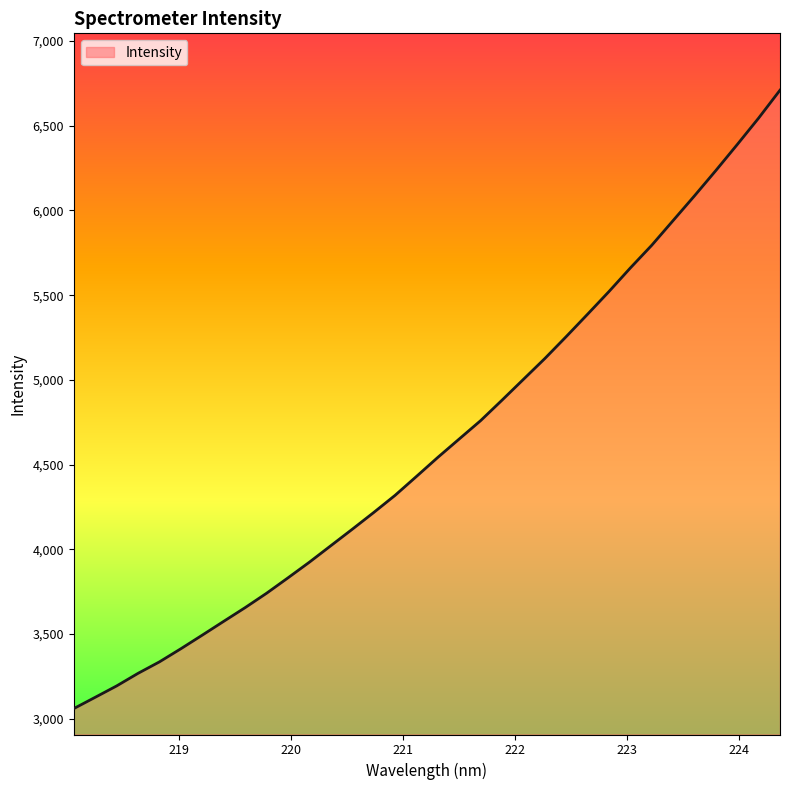

What is the greatest value displayed?

6710.3